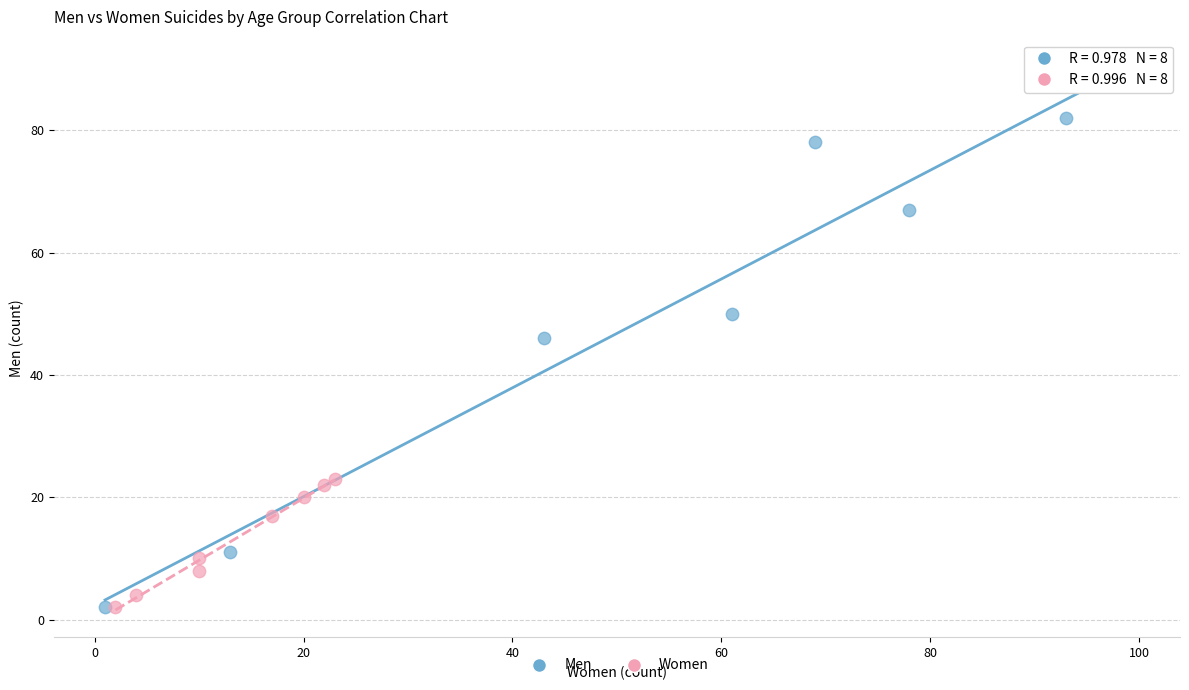

Which series reaches the maximum Y coordinate?

Men